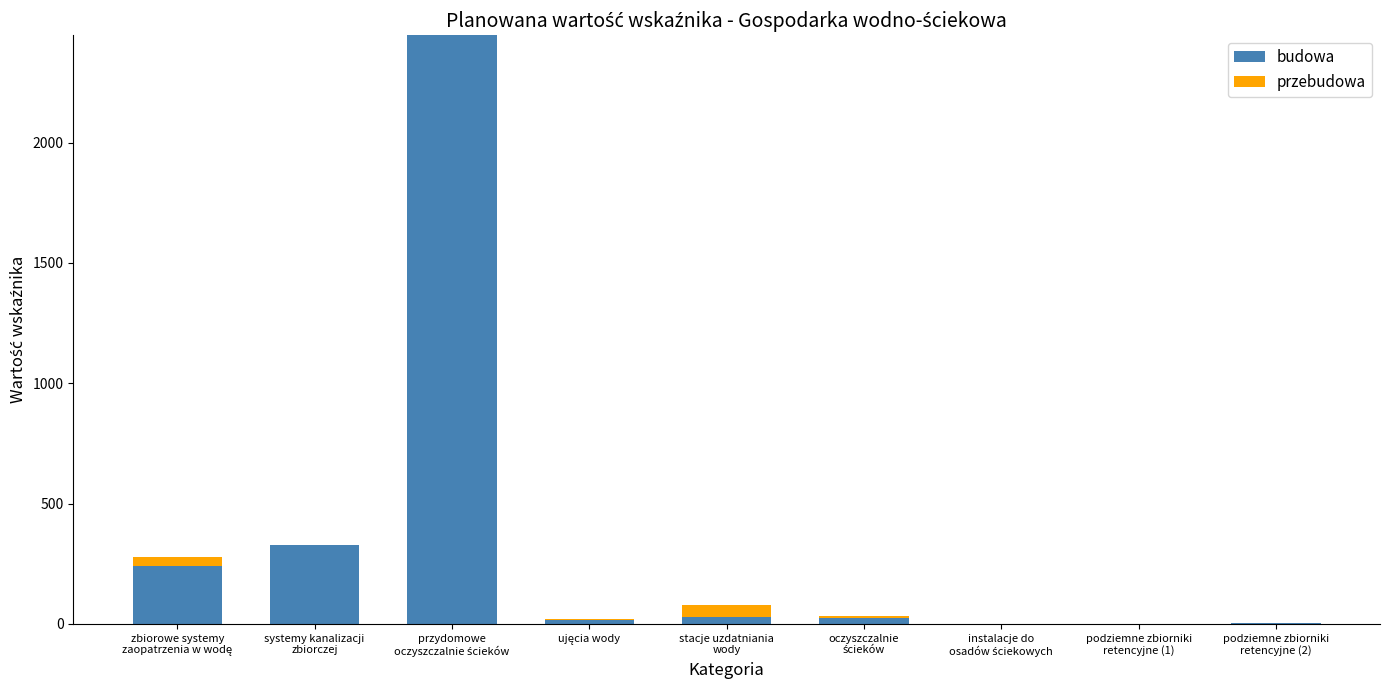

Count the number of data series in this chart.

2